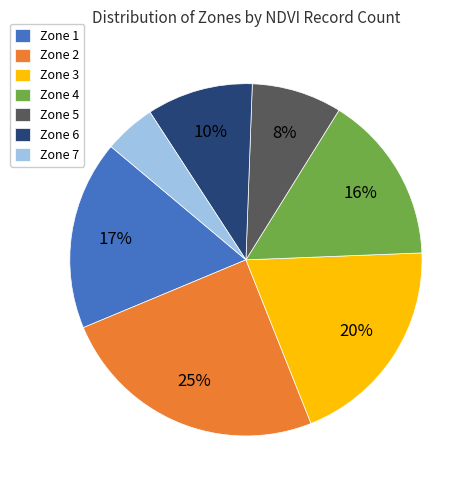

To the nearest percent, what portion does Zone 5 represent?

8%